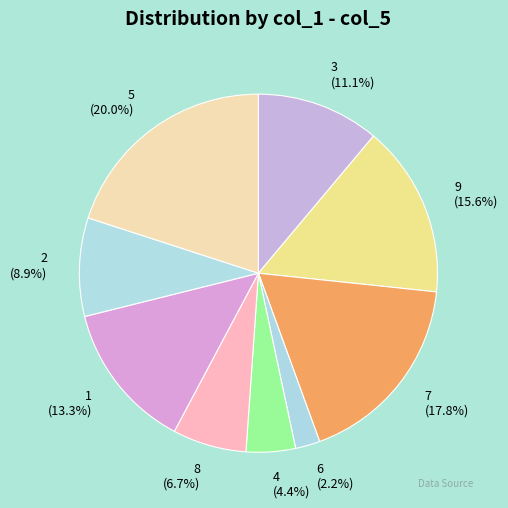

Which slice is the largest?

5